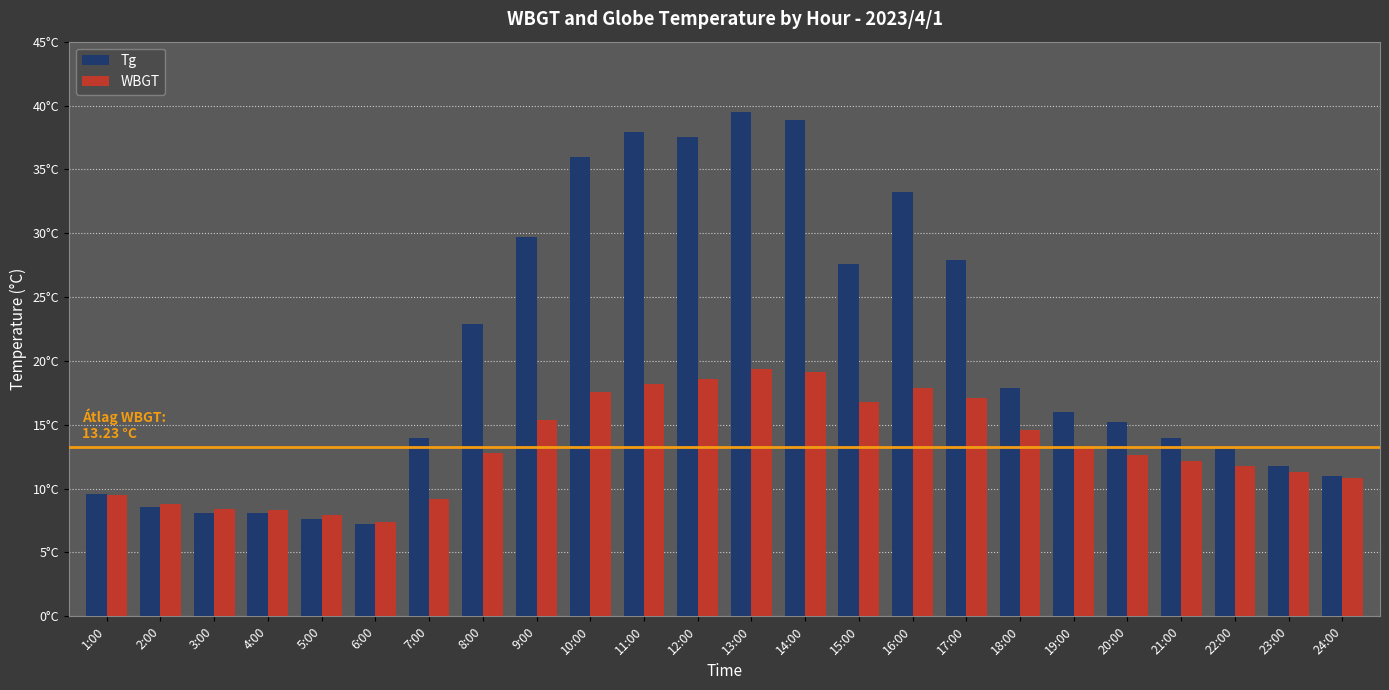

Which series has the largest total across all categories?

Tg